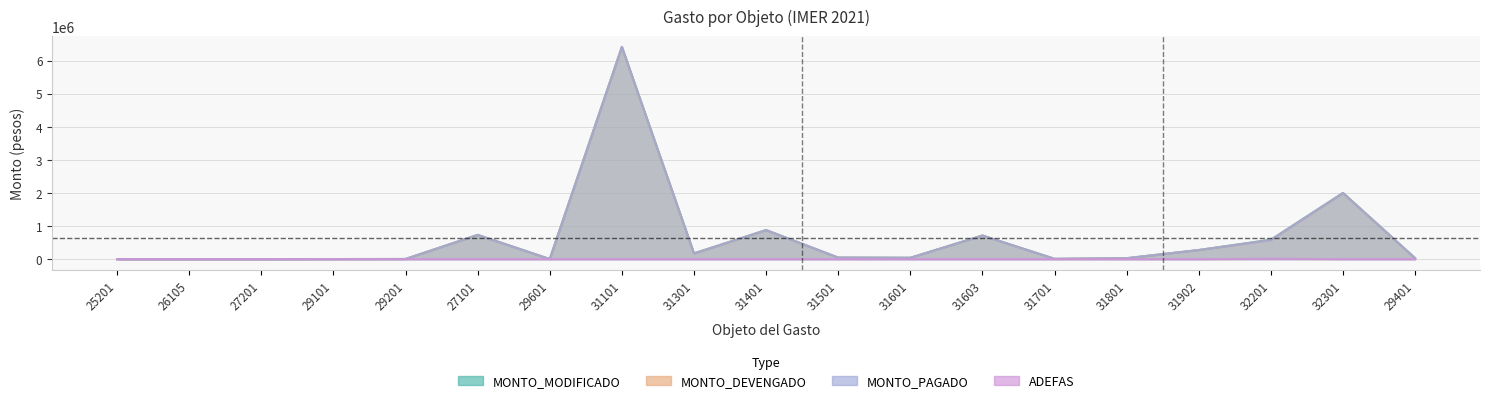

Count the number of categories in the chart.

19